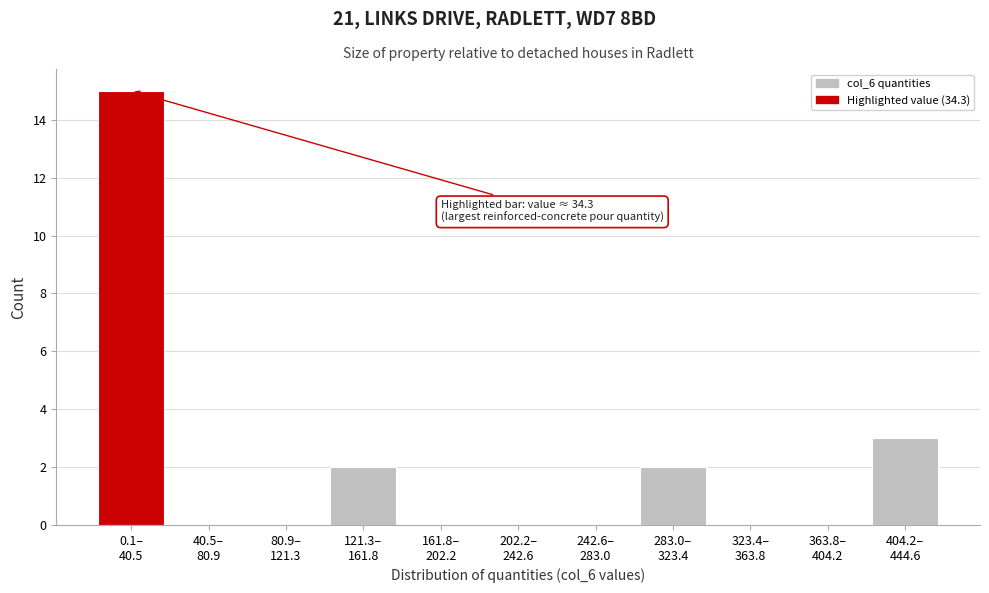

What is the maximum value shown in the chart?

15